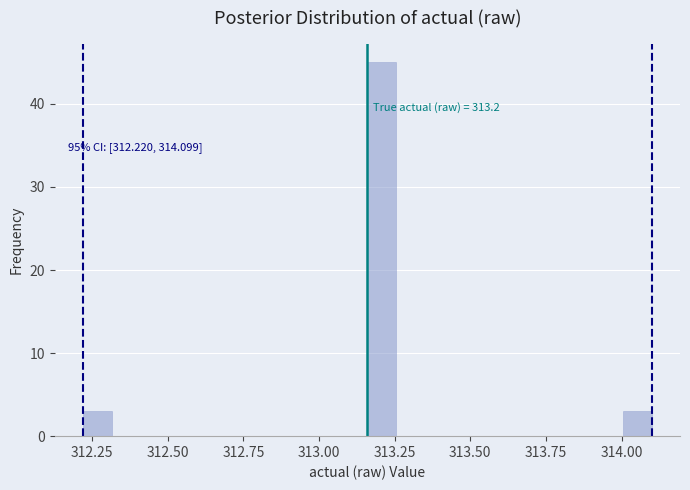

Read against the x-axis, roughly where is the centre of the tallest bar?

313.20